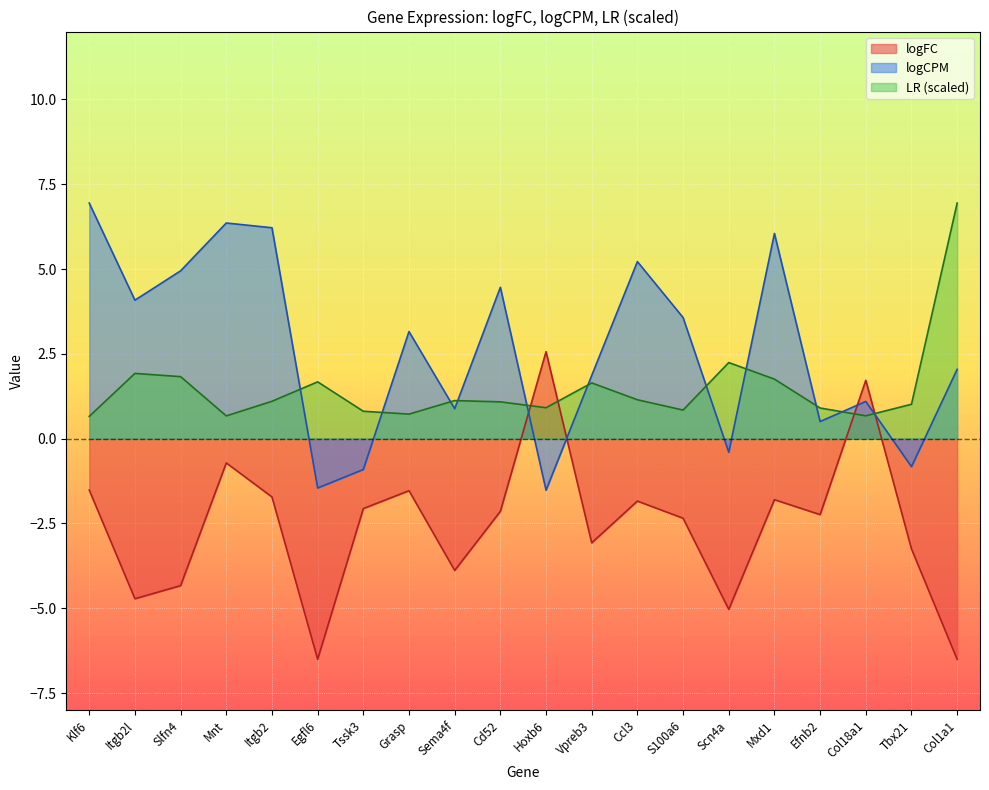

Which series has the largest total across all categories?

logCPM